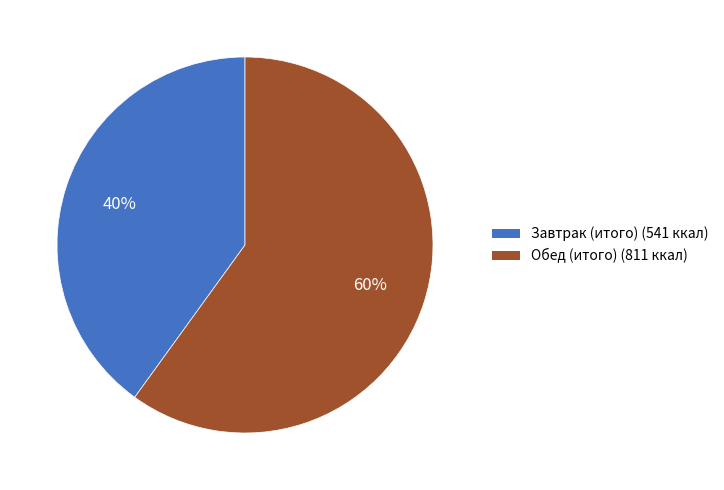

Count the number of slices in the pie.

2